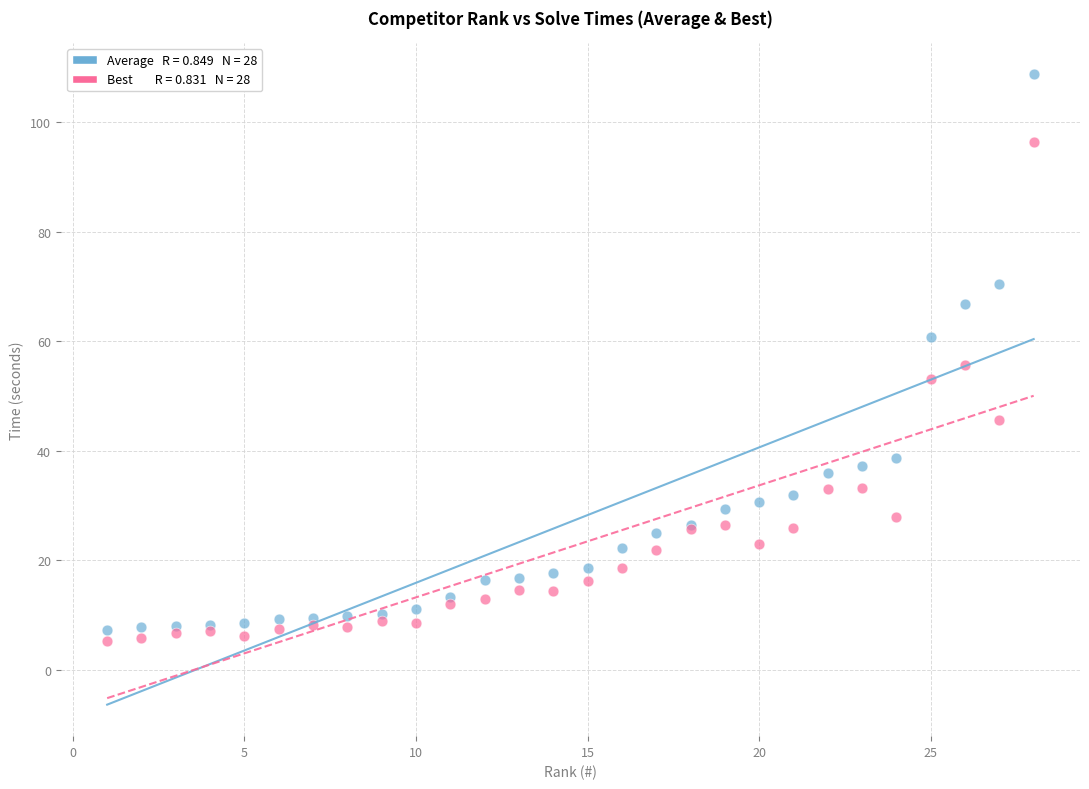

Across all series, what Y value is closest to 57?

55.7